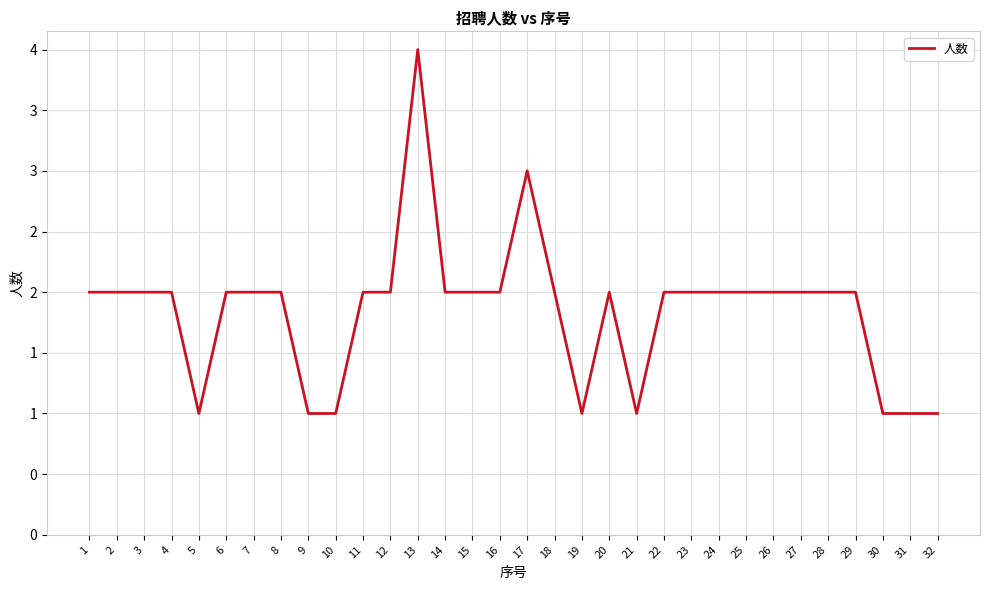

How many values are between 2 and 3?

23